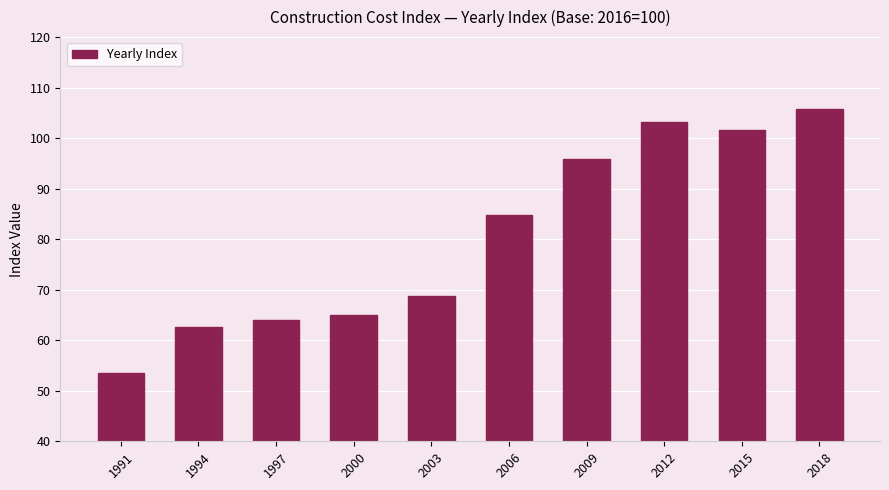

What is the sum of all values?

805.1